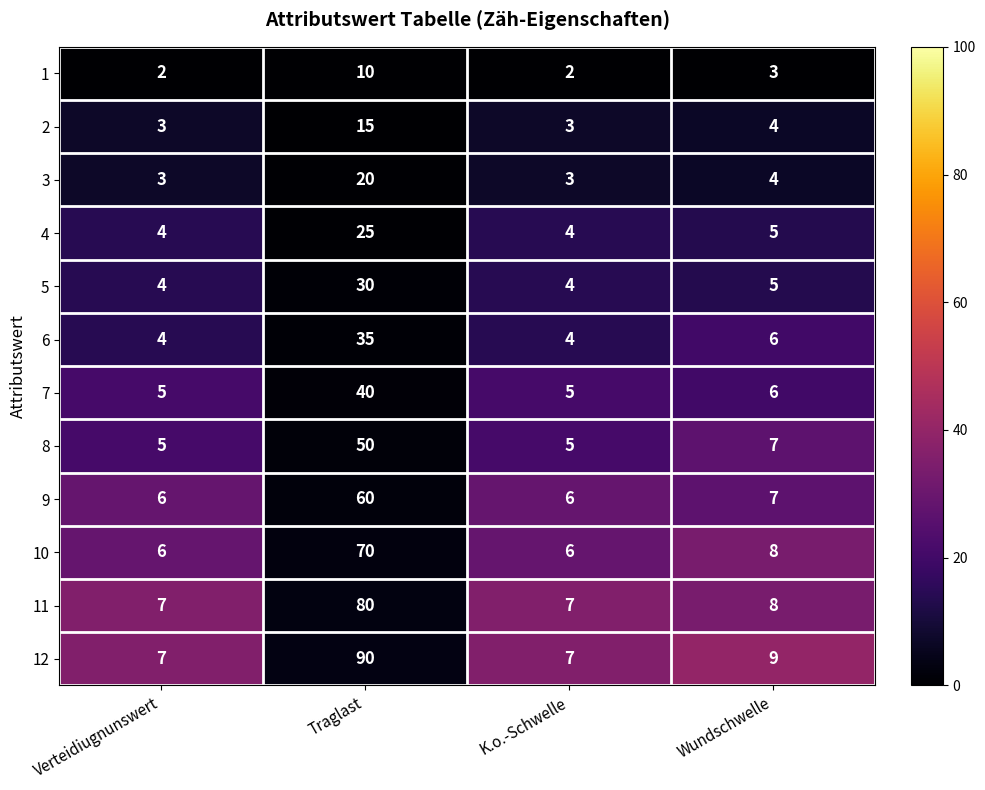

The 5 series shows 8 at Wundschwelle. True or false?

False